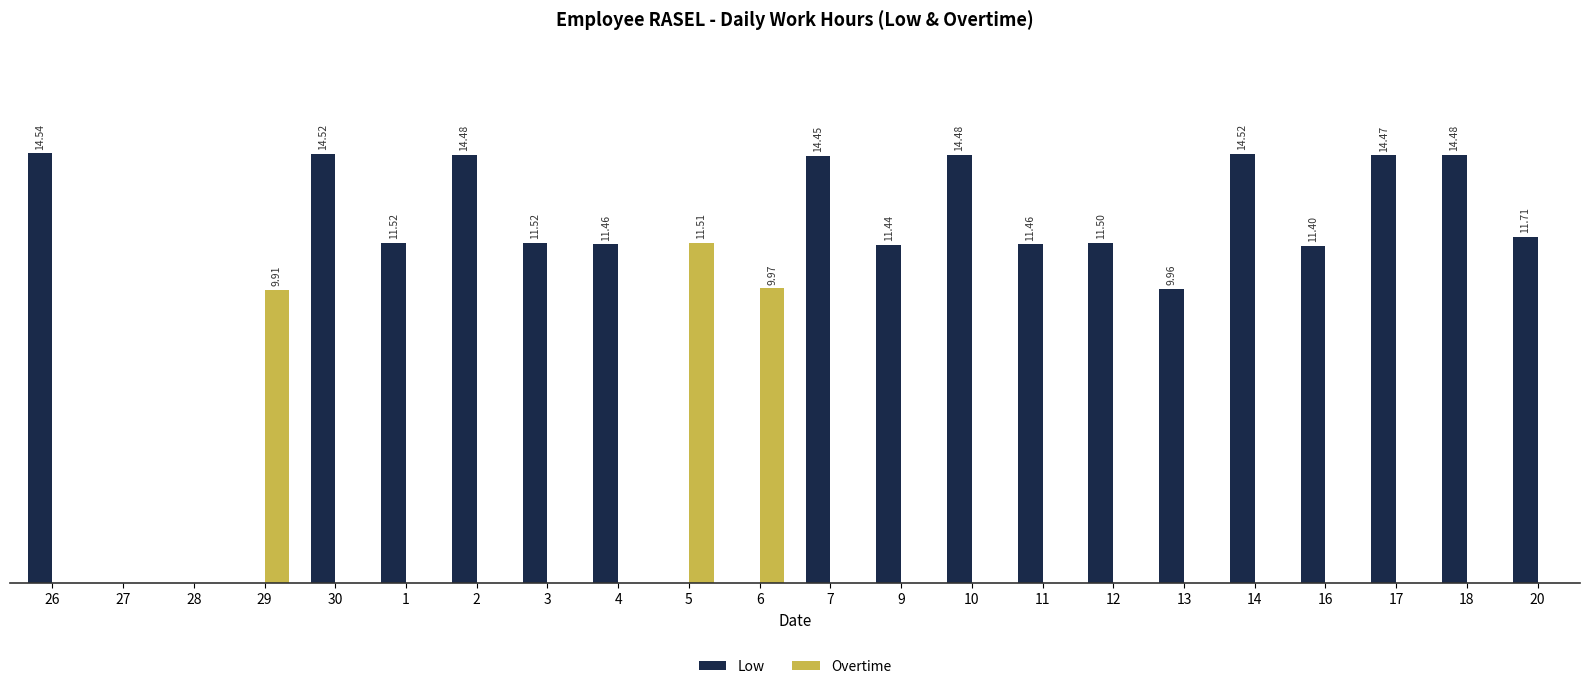

Is it true that Overtime equals 0.0 at 3?

True